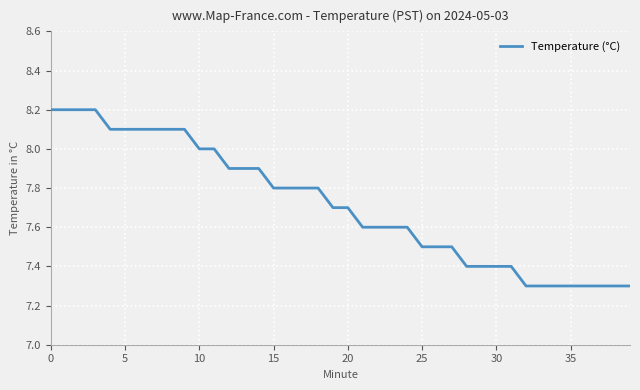

What is the smallest value displayed?

7.3